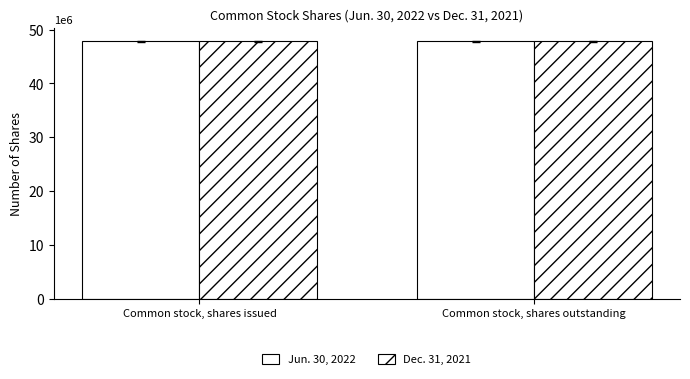

What is the sum of the Jun. 30, 2022 values at Common stock, shares outstanding and Common stock, shares issued?

95705016